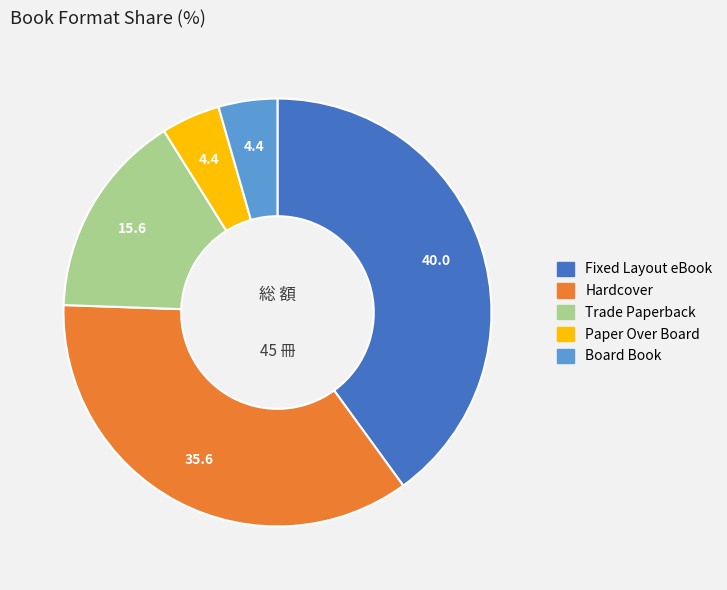

Is it true that Hardcover is 29% of the pie?

False